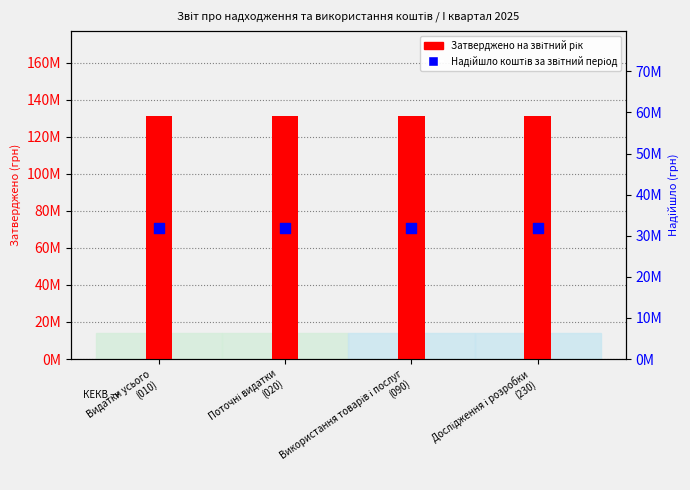

Which series contains the highest Y value?

Затверджено на звітний рік